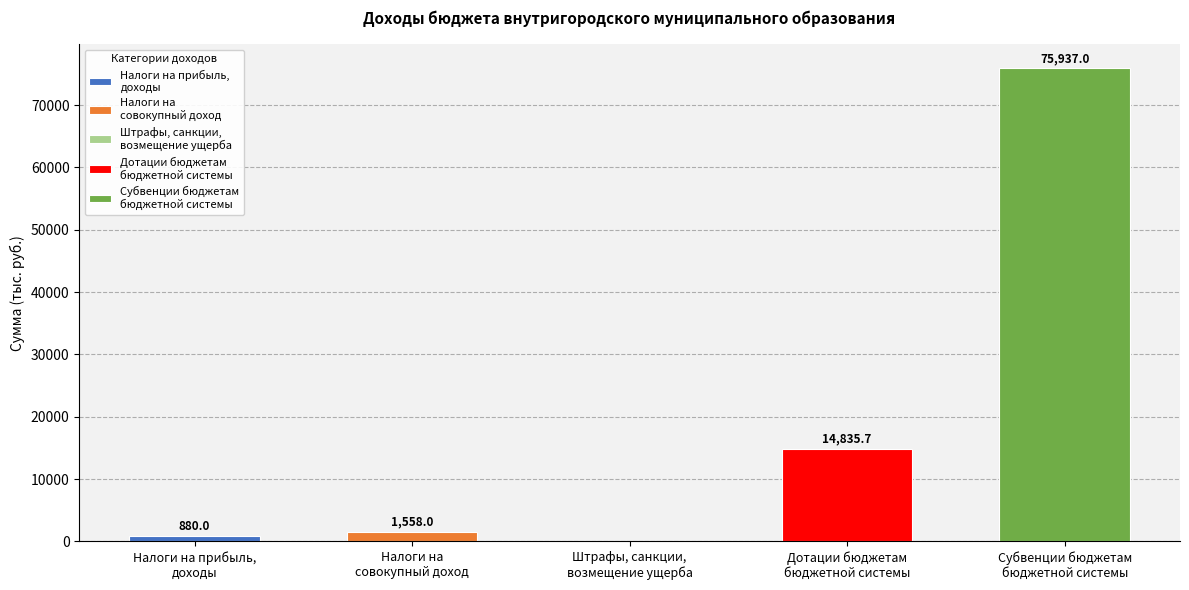

At which category does the chart reach its peak across all series?

Субвенции бюджетам
бюджетной системы